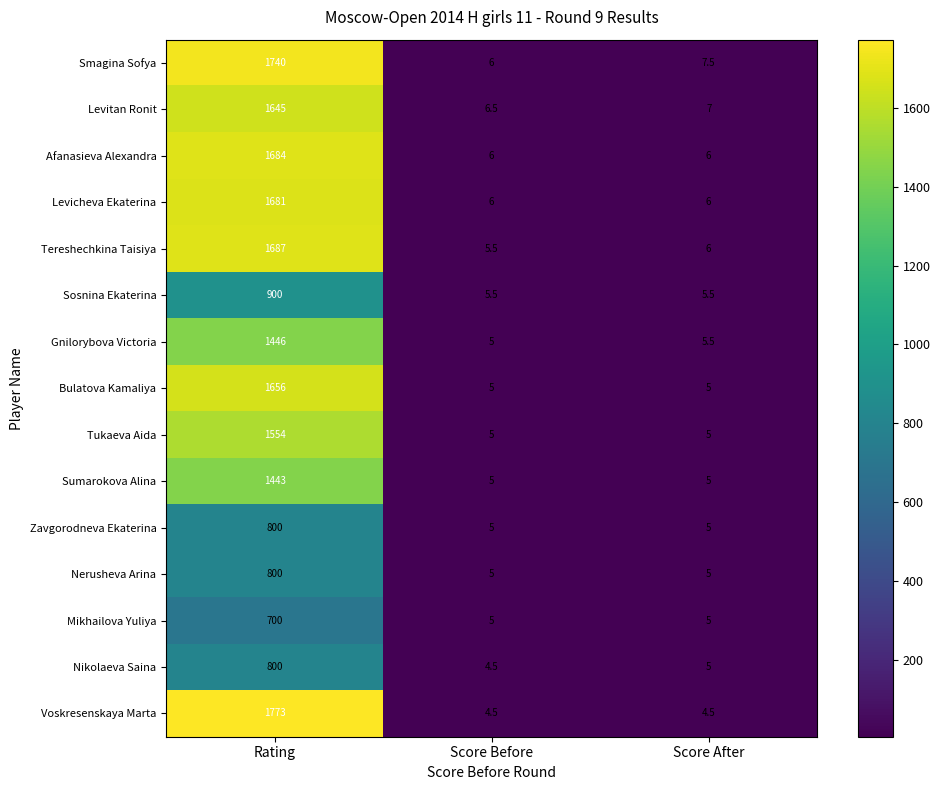

Which series has the widest spread of values?

Voskresenskaya Marta